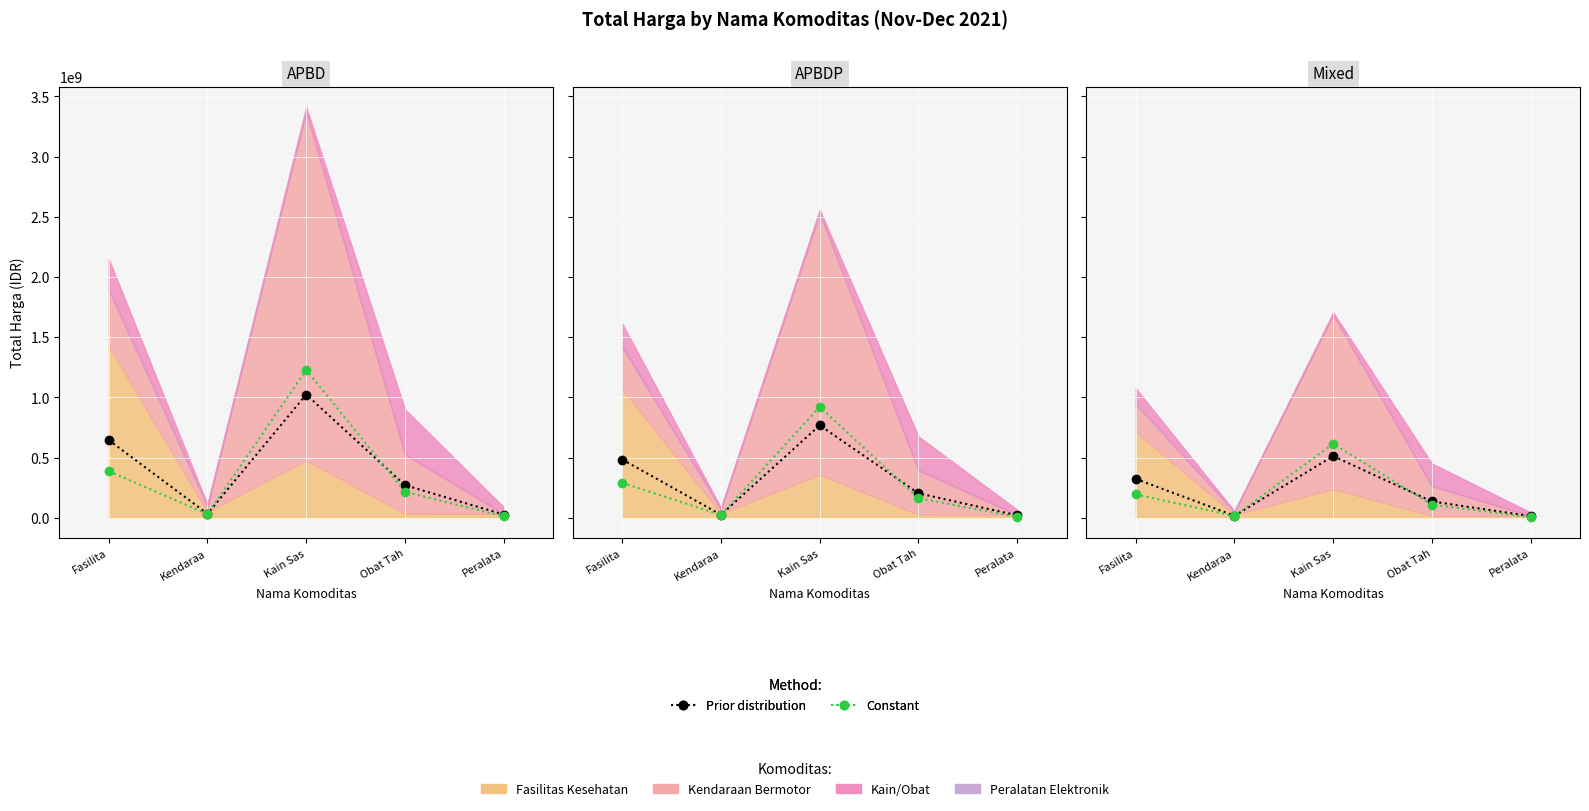

Rank the categories by Constant value from highest to lowest.

Kain Sas, Fasilita, Obat Tah, Kendaraa, Peralata